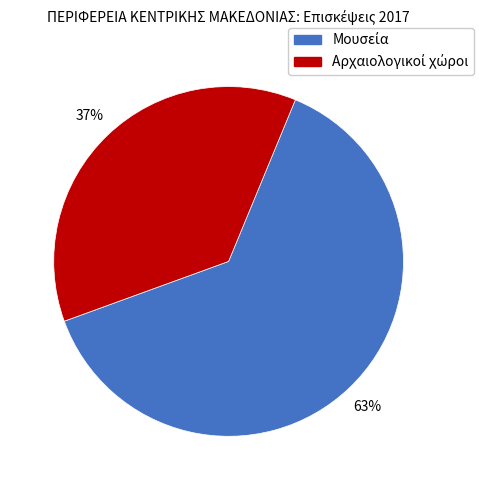

How many slices are in this pie chart?

2